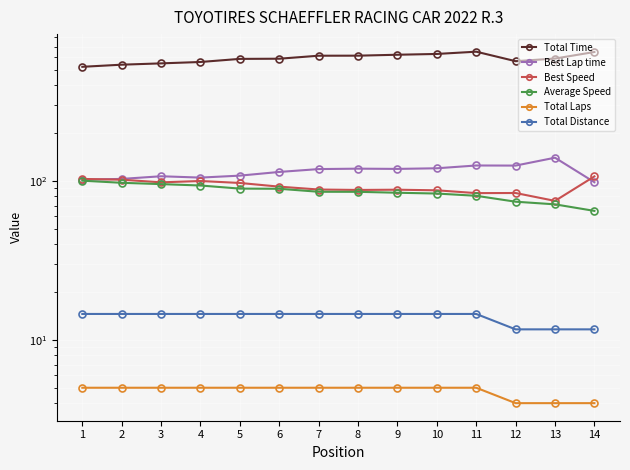

Reading right to left, extract all data points from this chart.

Total Time: 14=647.2	13=588.6	12=566.6	11=650.2	10=629.2	9=622.0	8=613.7	7=613.3	6=587.2	5=585.8	4=560.1	3=548.9	2=538.6	1=522.3
Best Lap time: 14=98.2	13=140.0	12=124.9	11=125.1	10=120.1	9=119.0	8=119.4	7=118.7	6=113.9	5=108.0	4=104.9	3=107.0	2=103.0	1=101.9
Best Speed: 14=106.8	13=74.9	12=83.9	11=83.8	10=87.3	9=88.1	8=87.8	7=88.3	6=92.0	5=97.1	4=99.9	3=98.0	2=101.8	1=102.9
Average Speed: 14=64.8	13=71.2	12=74.0	11=80.6	10=83.3	9=84.3	8=85.4	7=85.5	6=89.3	5=89.5	4=93.6	3=95.5	2=97.3	1=100.4
Total Laps: 14=4.0	13=4.0	12=4.0	11=5.0	10=5.0	9=5.0	8=5.0	7=5.0	6=5.0	5=5.0	4=5.0	3=5.0	2=5.0	1=5.0
Total Distance: 14=11.6	13=11.6	12=11.6	11=14.6	10=14.6	9=14.6	8=14.6	7=14.6	6=14.6	5=14.6	4=14.6	3=14.6	2=14.6	1=14.6